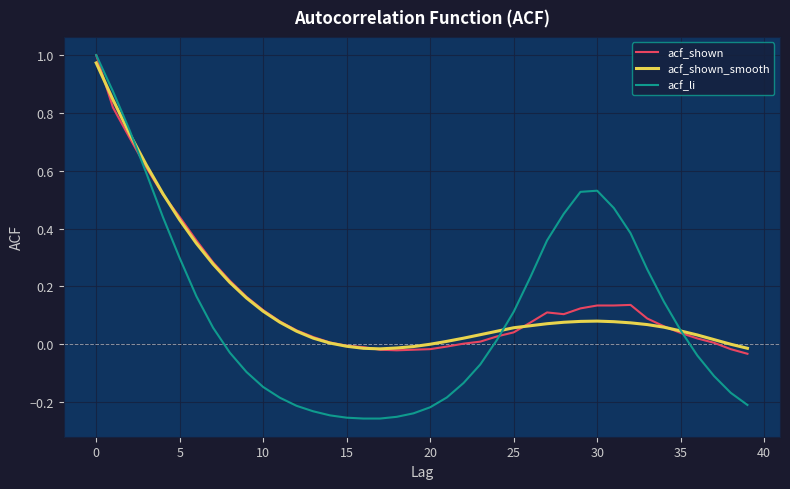

Which series has the widest spread of values?

acf_li